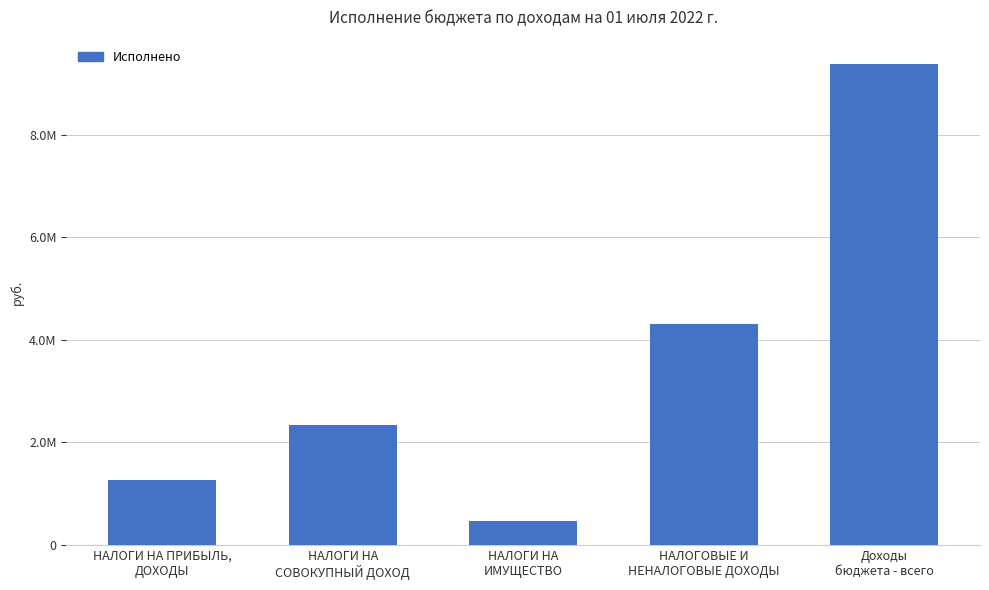

List the labels in order of value, largest first.

Доходы
бюджета - всего, НАЛОГОВЫЕ И
НЕНАЛОГОВЫЕ ДОХОДЫ, НАЛОГИ НА
СОВОКУПНЫЙ ДОХОД, НАЛОГИ НА ПРИБЫЛЬ,
ДОХОДЫ, НАЛОГИ НА
ИМУЩЕСТВО